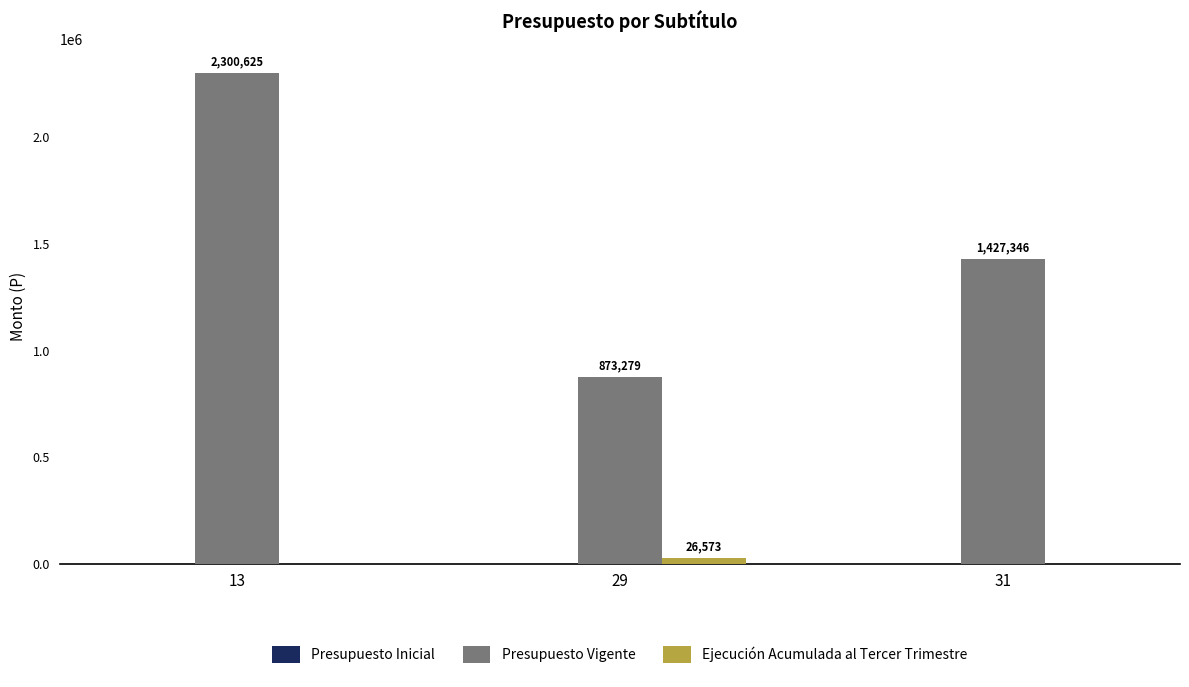

Which category has the highest value across all series?

13